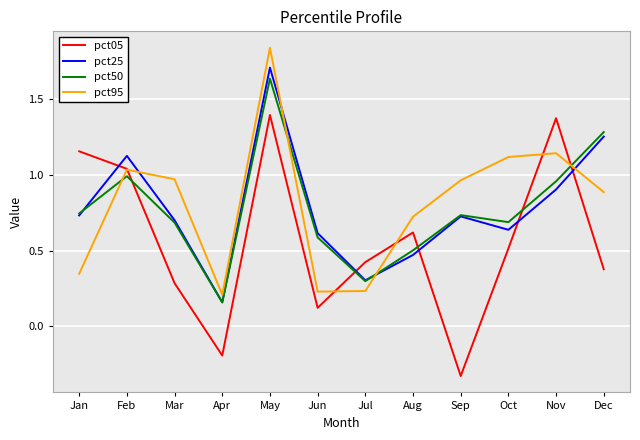

At which label does pct05 first exceed 0?

Jan